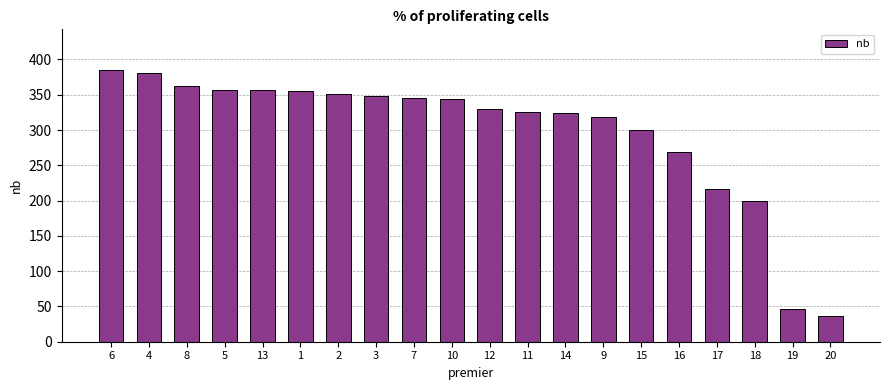

What is the approximate value at 18?

199